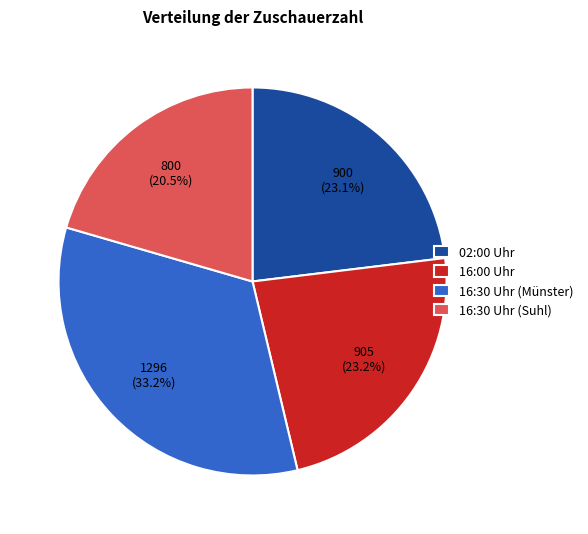

Is there a majority slice in this chart?

No